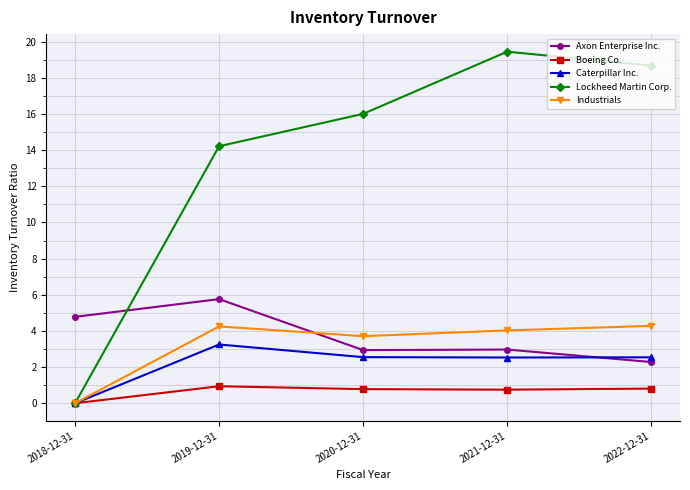

What position from the right is 2021-12-31?

2